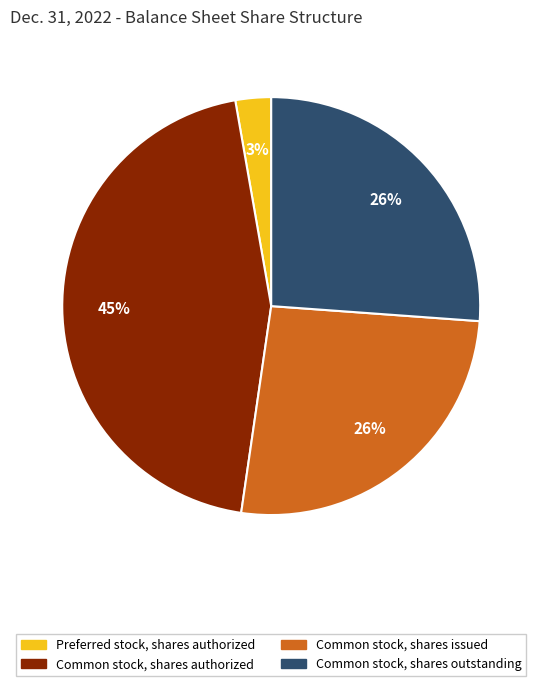

Is there a majority slice in this chart?

No